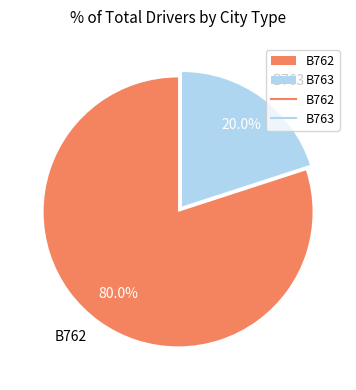

Do B763 and B762 together represent more than half of the pie?

Yes